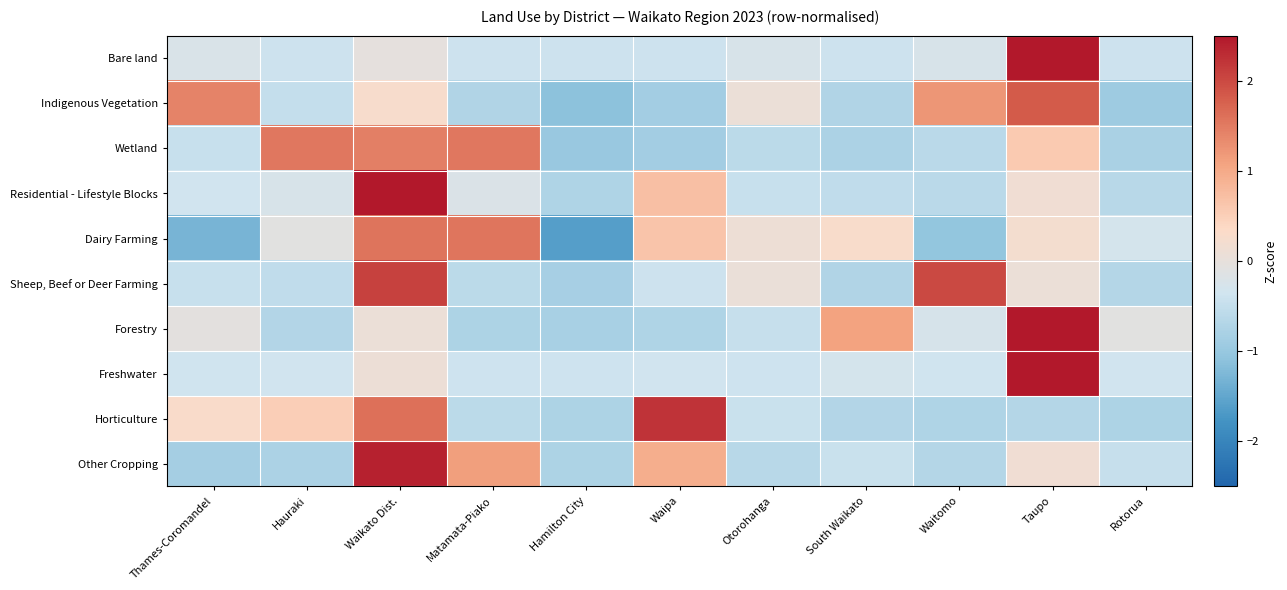

Between South Waikato and Waitomo, which is larger?

Waitomo